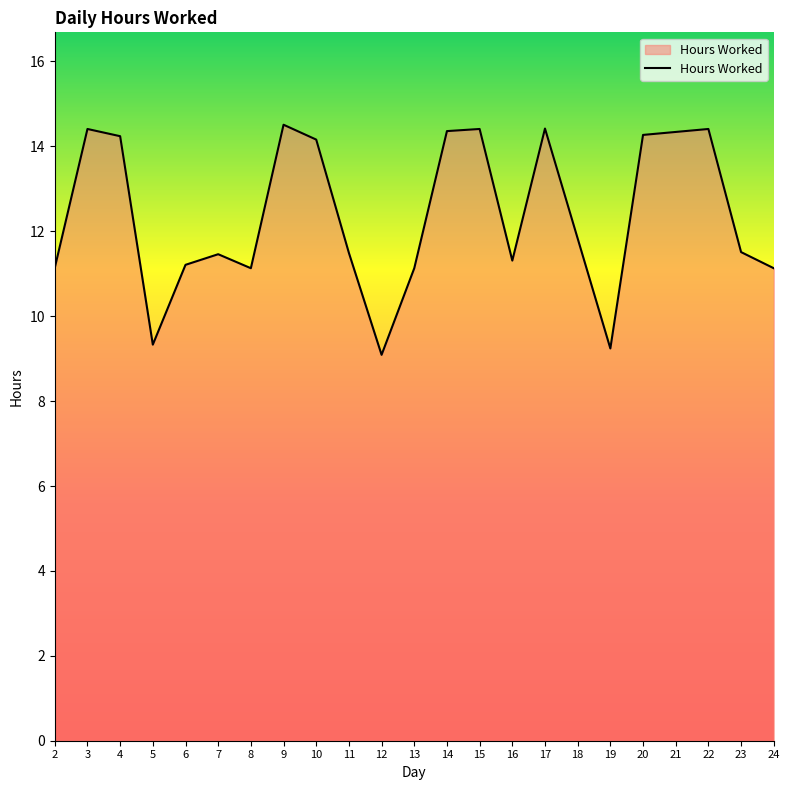

What is the difference between the maximum and minimum values?

5.4